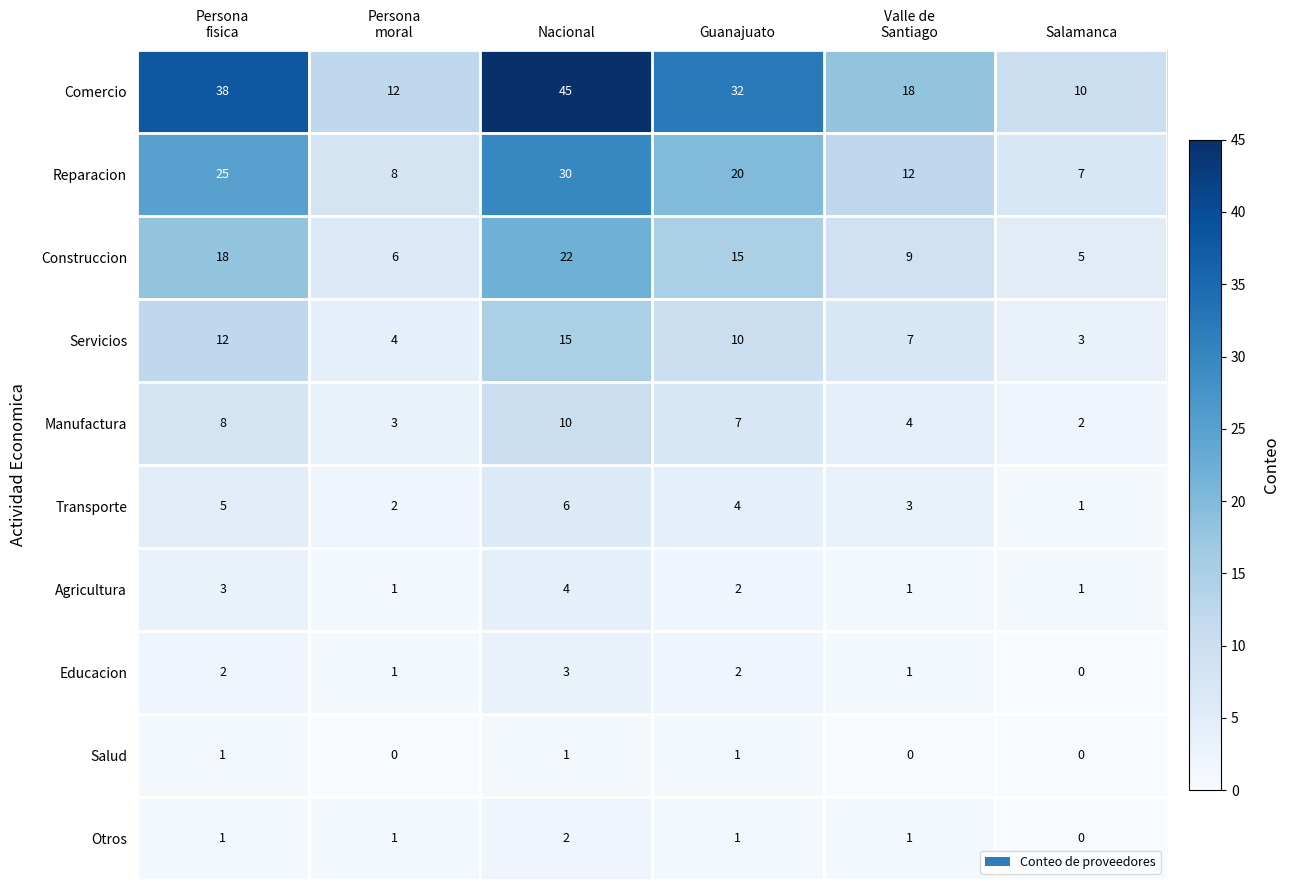

Which label corresponds to the largest value in the chart?

Nacional